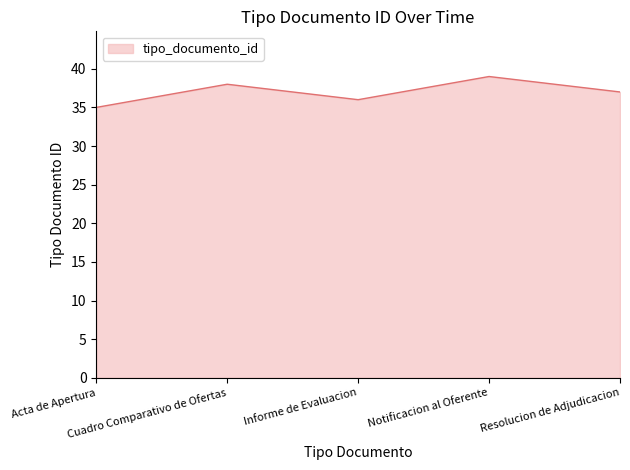

What is the difference between the maximum and minimum values?

4